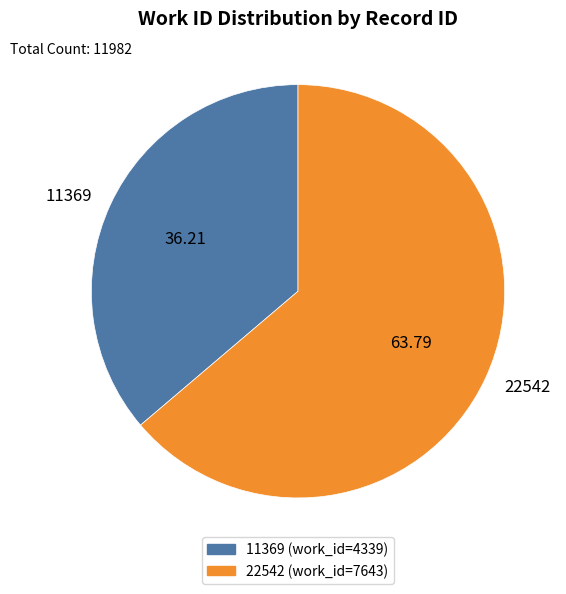

What is the smallest slice in the pie chart?

11369